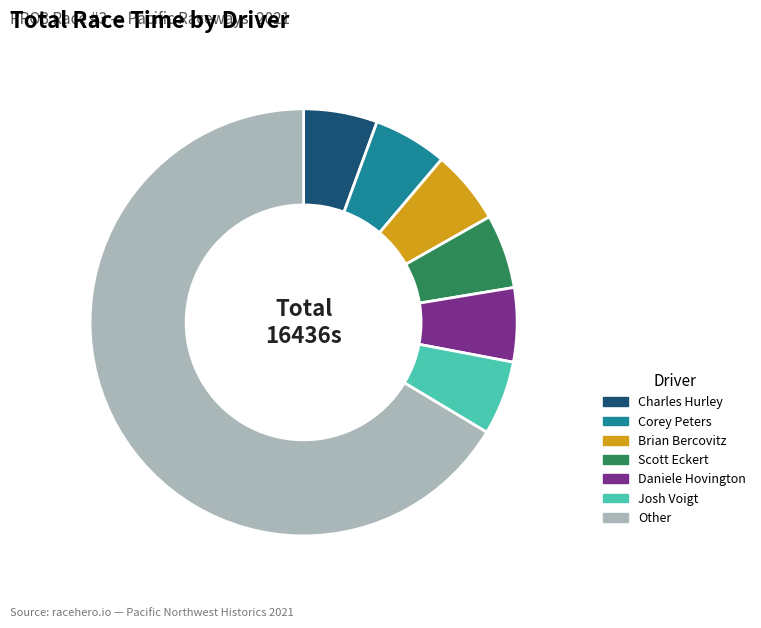

Approximately how many times larger is the value at Brian Bercovitz compared to Corey Peters?

1.0